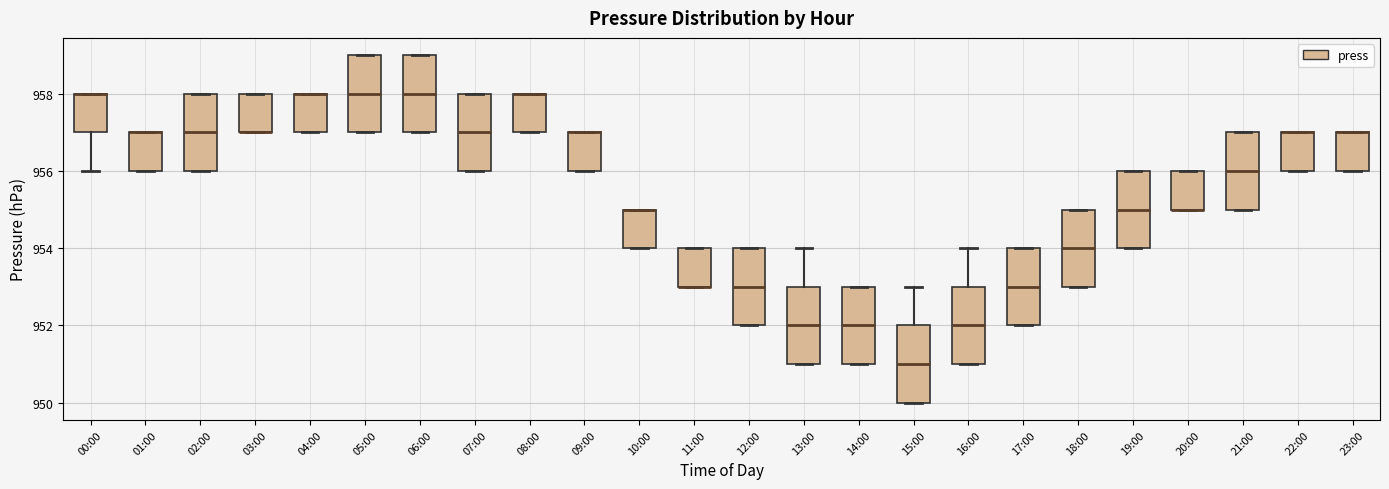

Reading left to right, transcribe this box plot: for each box, give where its median line is, the range the box spans, and where its two whiskers end, as read against the y-axis. The values are not printed on the chart, so give them approximately, as read against the axis.

00:00: median 958 (drawn on the box's upper edge), box 957 to 958, whiskers 956 to 958
01:00: median 957 (drawn on the box's upper edge), box 956 to 957, whiskers 956 to 957
02:00: median 957, box 956 to 958, whiskers 956 to 958
03:00: median 957 (drawn on the box's lower edge), box 957 to 958, whiskers 957 to 958
04:00: median 958 (drawn on the box's upper edge), box 957 to 958, whiskers 957 to 958
05:00: median 958, box 957 to 959, whiskers 957 to 959
06:00: median 958, box 957 to 959, whiskers 957 to 959
07:00: median 957, box 956 to 958, whiskers 956 to 958
08:00: median 958 (drawn on the box's upper edge), box 957 to 958, whiskers 957 to 958
09:00: median 957 (drawn on the box's upper edge), box 956 to 957, whiskers 956 to 957
10:00: median 955 (drawn on the box's upper edge), box 954 to 955, whiskers 954 to 955
11:00: median 953 (drawn on the box's lower edge), box 953 to 954, whiskers 953 to 954
12:00: median 953, box 952 to 954, whiskers 952 to 954
13:00: median 952, box 951 to 953, whiskers 951 to 954
14:00: median 952, box 951 to 953, whiskers 951 to 953
15:00: median 951, box 950 to 952, whiskers 950 to 953
16:00: median 952, box 951 to 953, whiskers 951 to 954
17:00: median 953, box 952 to 954, whiskers 952 to 954
18:00: median 954, box 953 to 955, whiskers 953 to 955
19:00: median 955, box 954 to 956, whiskers 954 to 956
20:00: median 955 (drawn on the box's lower edge), box 955 to 956, whiskers 955 to 956
21:00: median 956, box 955 to 957, whiskers 955 to 957
22:00: median 957 (drawn on the box's upper edge), box 956 to 957, whiskers 956 to 957
23:00: median 957 (drawn on the box's upper edge), box 956 to 957, whiskers 956 to 957